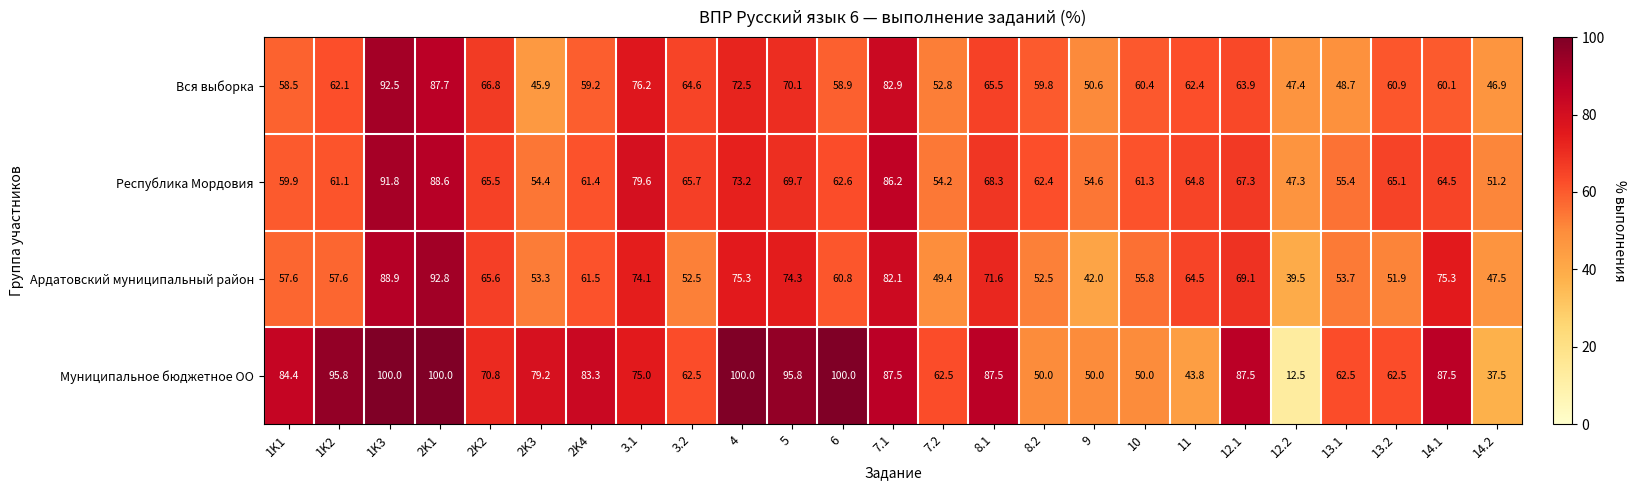

What is the smallest value displayed?

12.5